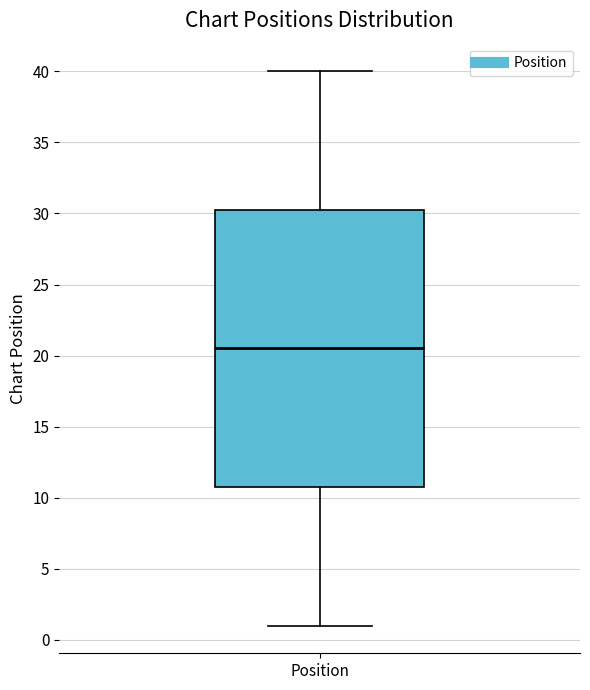

Where is the upper edge of the box for Position on the y-axis? The values are not printed on the chart, so give them approximately, as read against the axis.

30.5